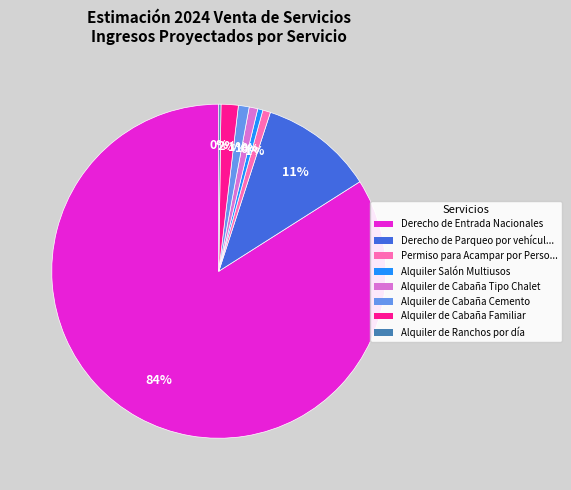

Is there a majority slice in this chart?

Yes